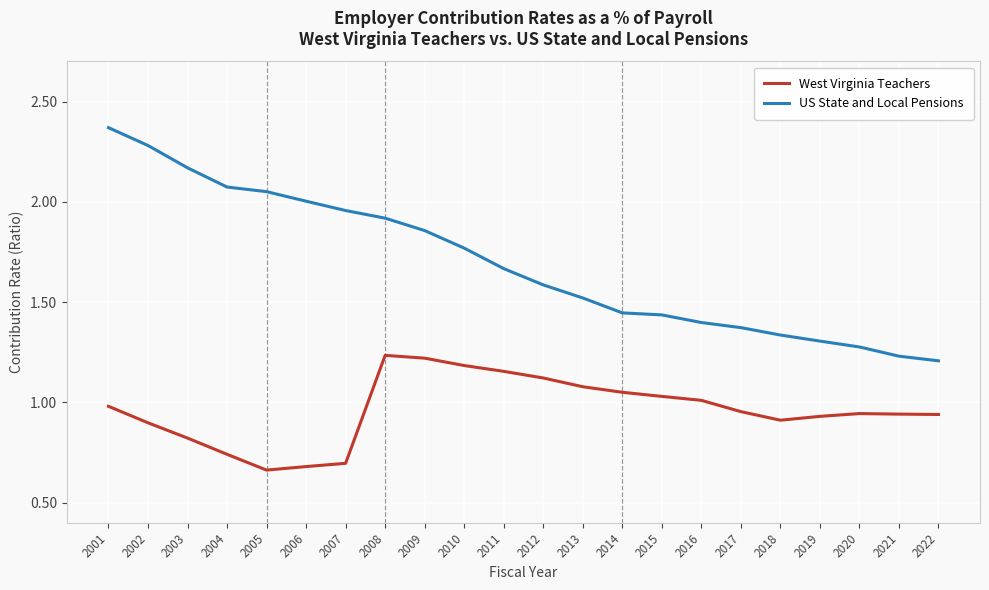

Between 2009 and 2010, which series saw the biggest shift?

US State and Local Pensions